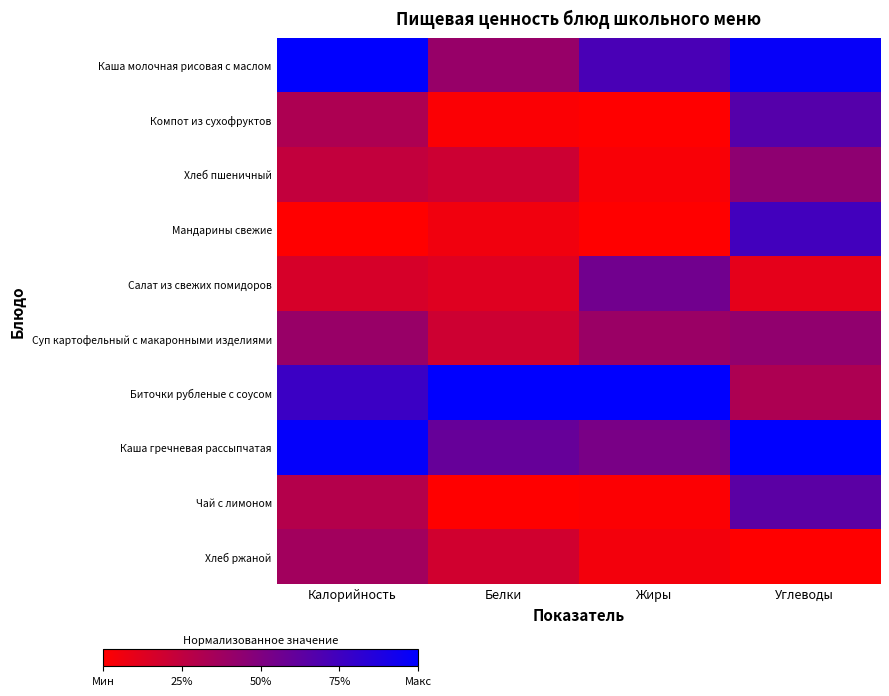

What is the greatest value displayed?

1.0